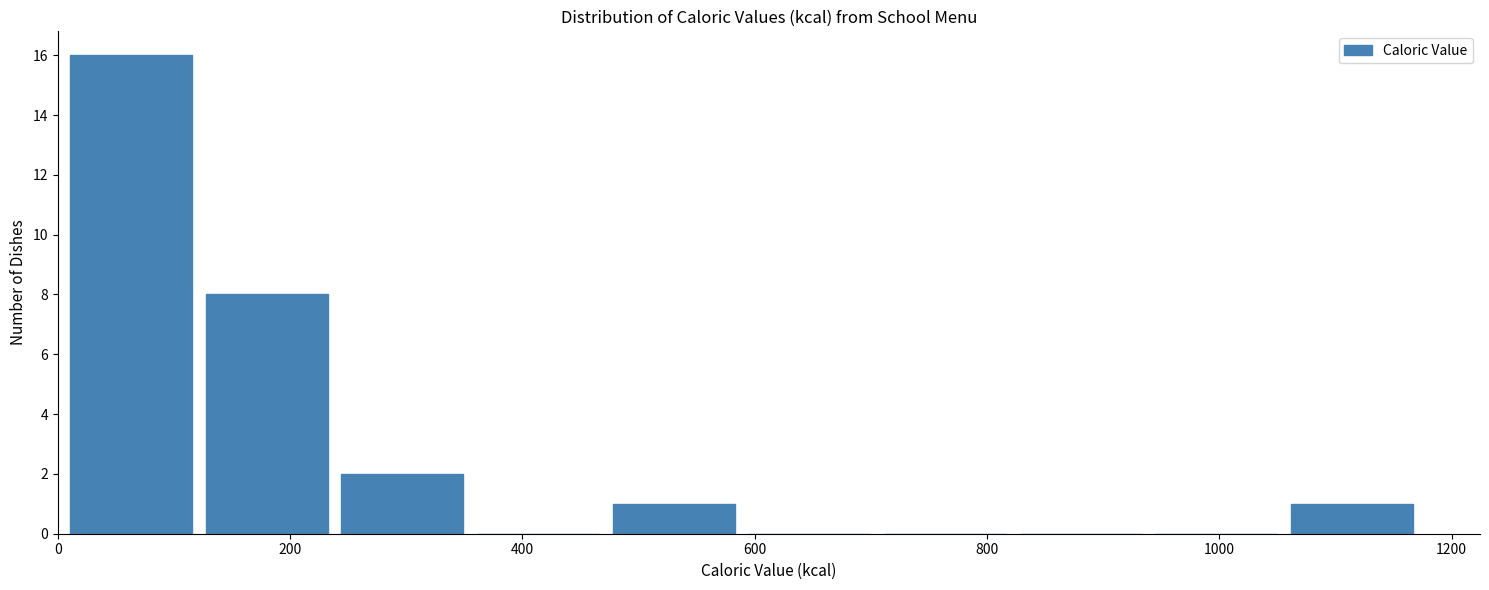

What is the height of the bar covering 120 to 240 on the x-axis? Neither the bar edges nor the heights are printed on the chart, so give them approximately, as read against the axes.

8